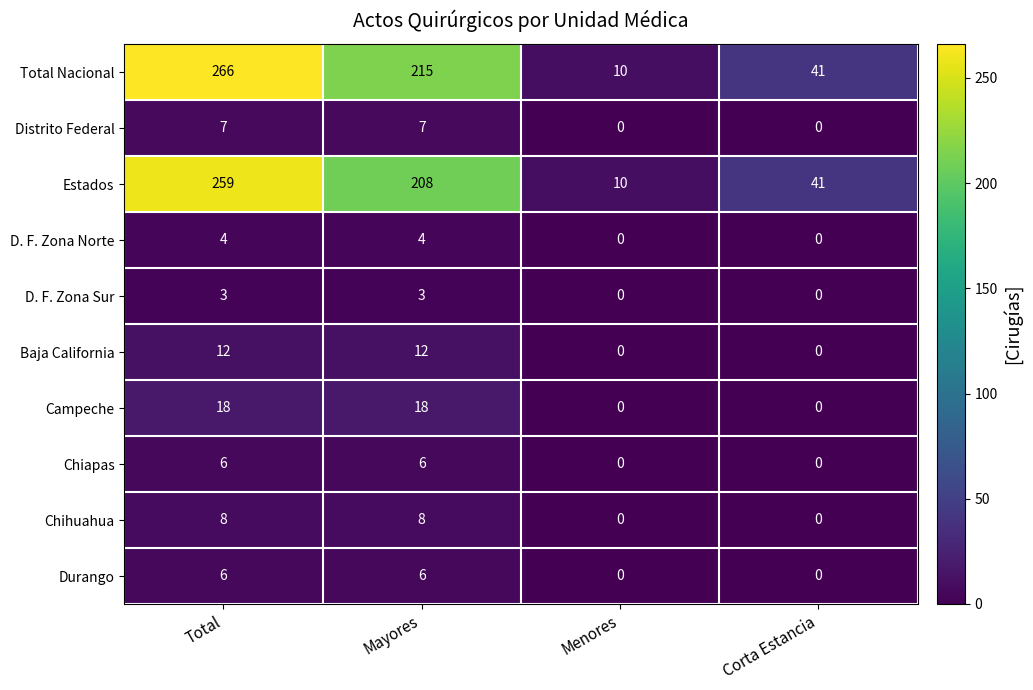

What is the lowest value of the Estados series?

10